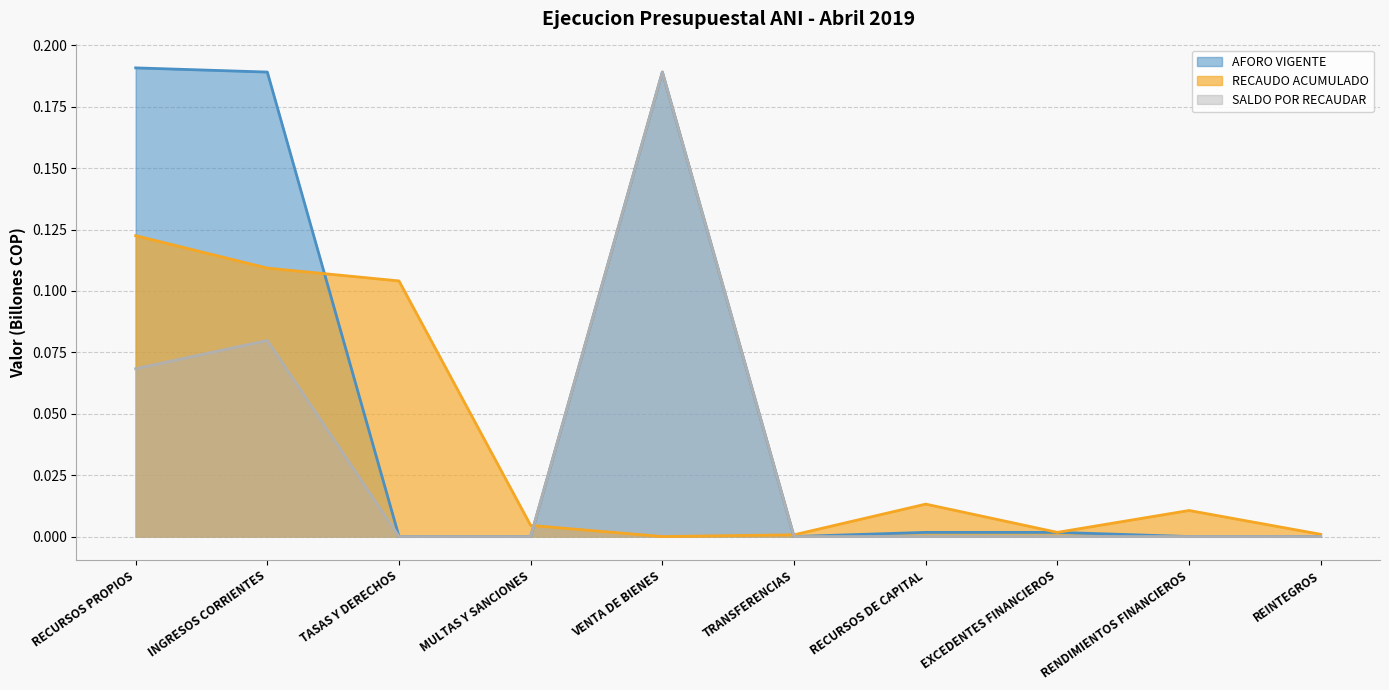

At how many categories does at least one series exceed 0?

10